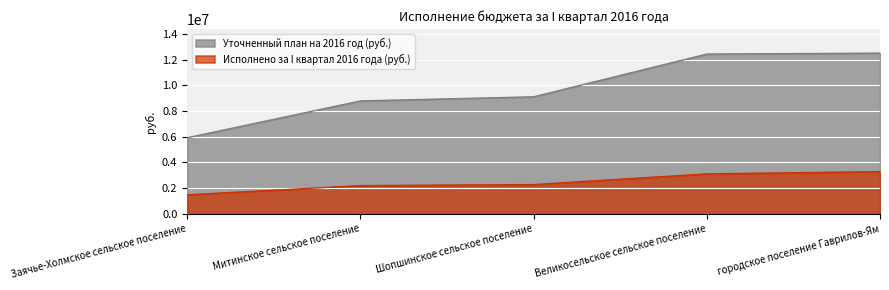

Reading left to right, extract all data points from this chart.

Уточненный план на 2016 год (руб.): 5921000	8787000	9109000	12435000	12509000
Исполнено за I квартал 2016 года (руб.): 1480248	2196750	2277249	3108750	3283498